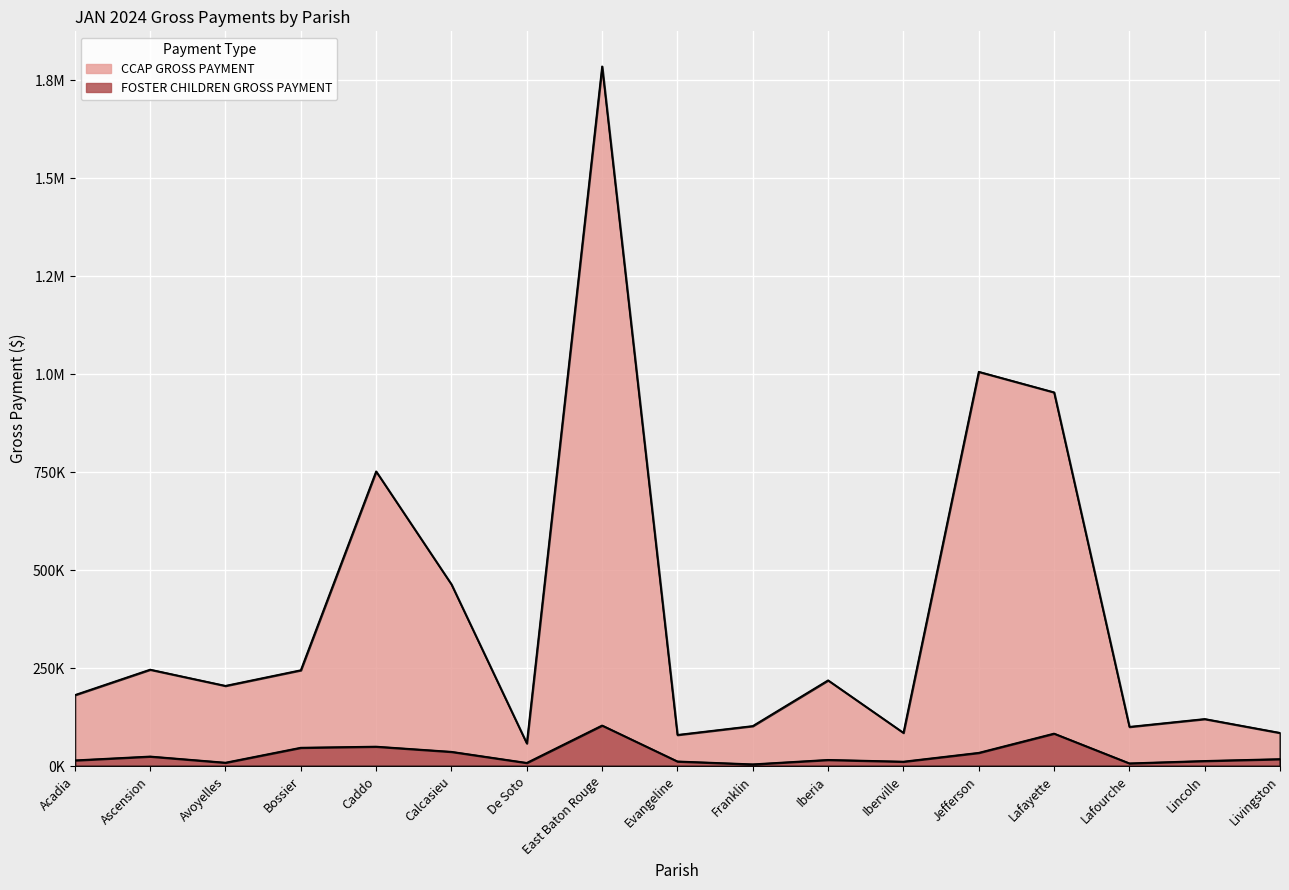

Is the value of CCAP GROSS PAYMENT at Avoyelles greater than the value of FOSTER CHILDREN GROSS PAYMENT at Evangeline?

Yes